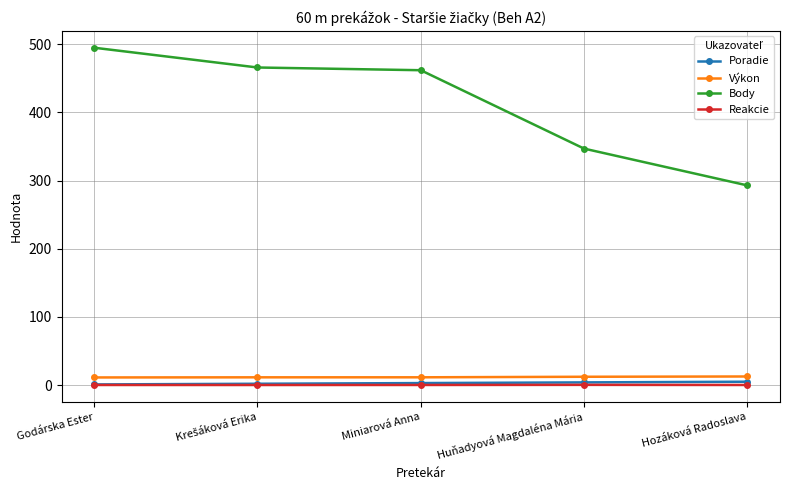

What is the highest value of the Body series?

495.0